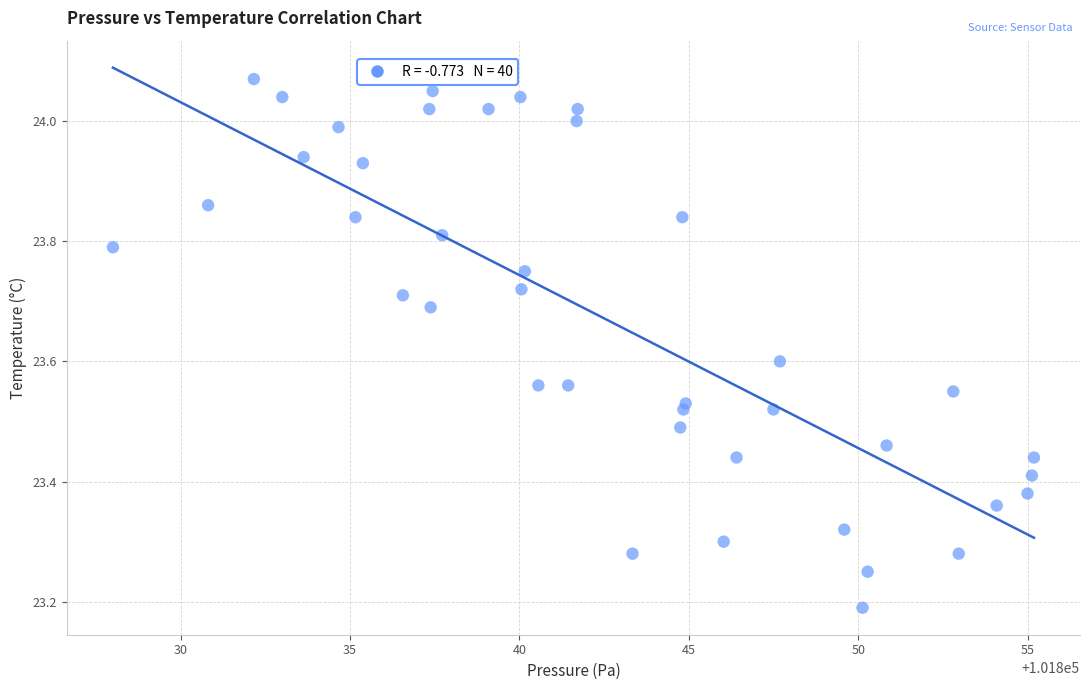

What is the range of X values (max minus min)?

27.2